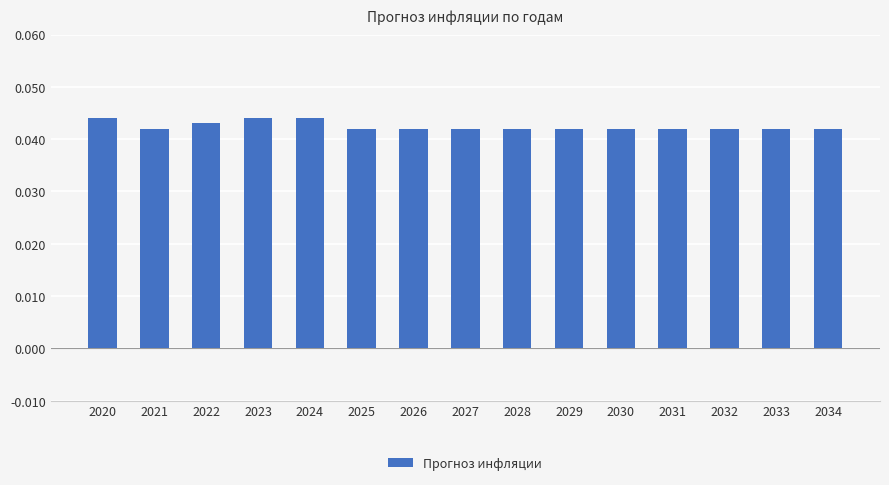

Is it true that the value at 2033 is 0.1?

False